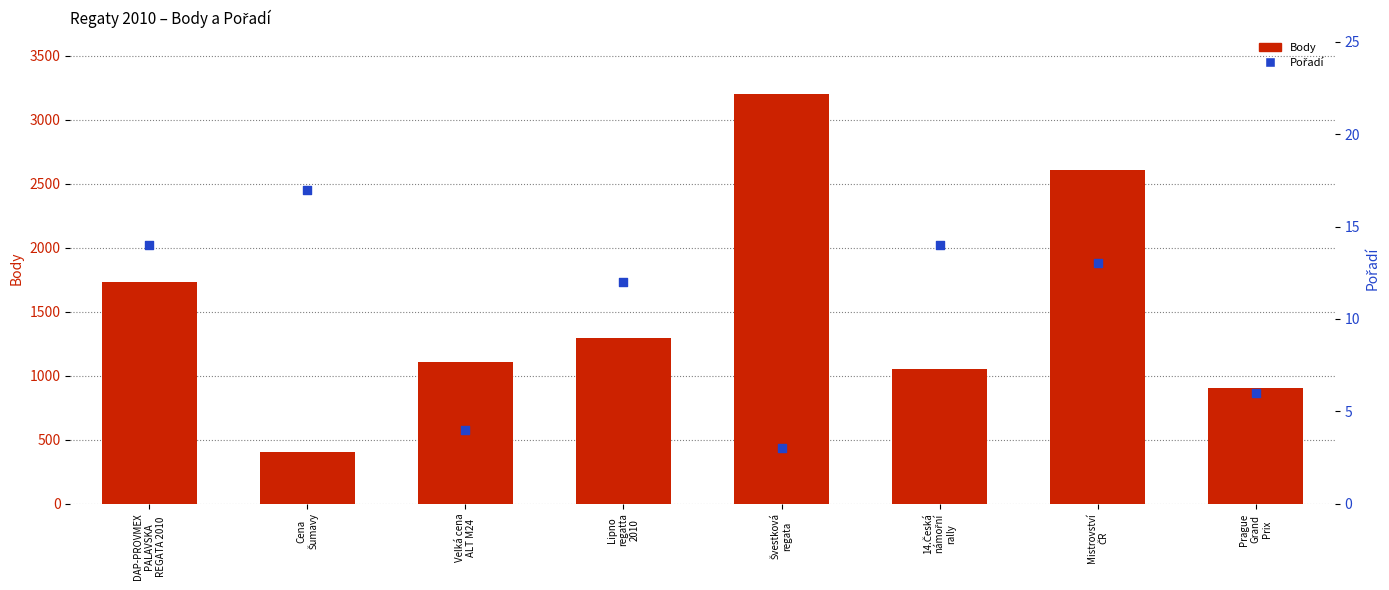

Which series has the largest total across all categories?

Body